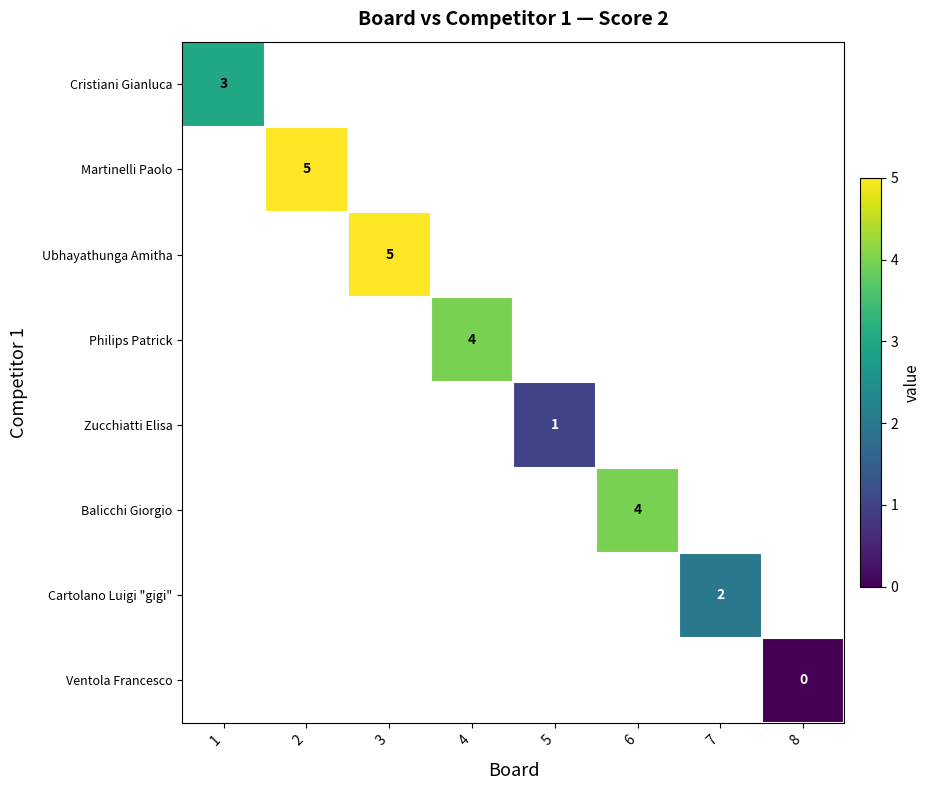

Count the number of data series in this chart.

8